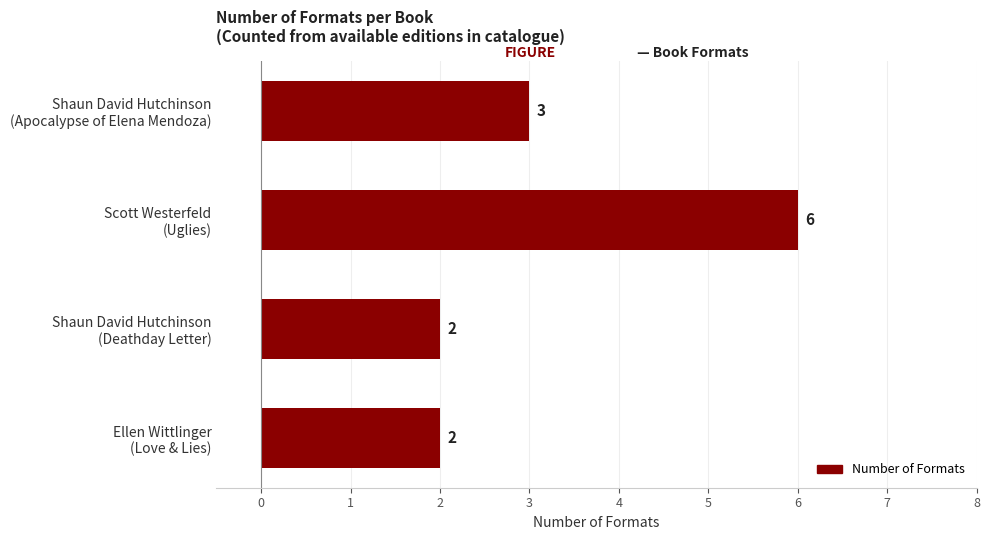

What is the greatest value displayed?

6